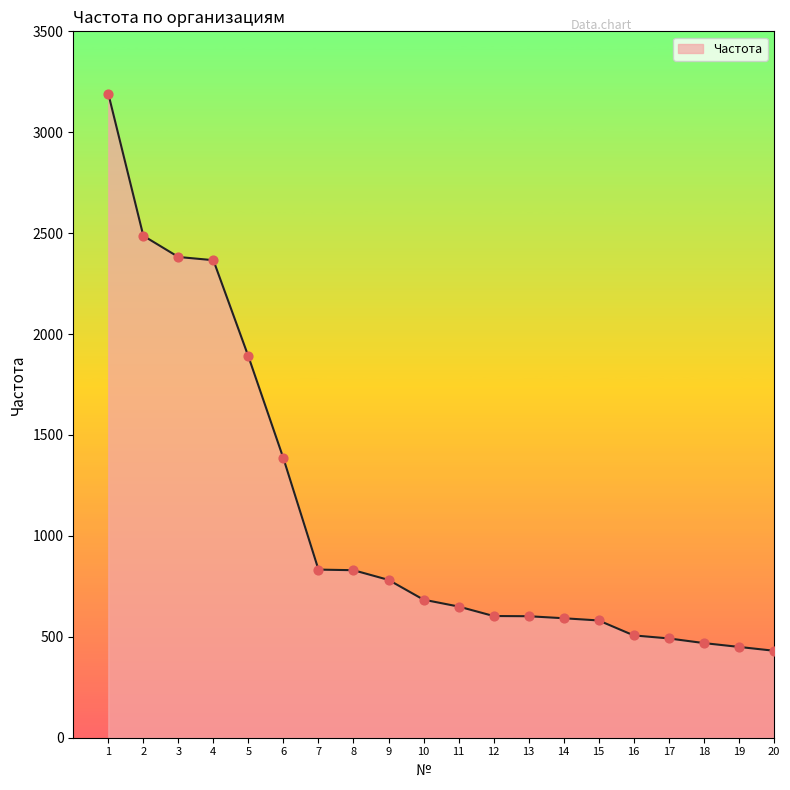

What is the ratio of the value at 11 to the value at 17?

1.3